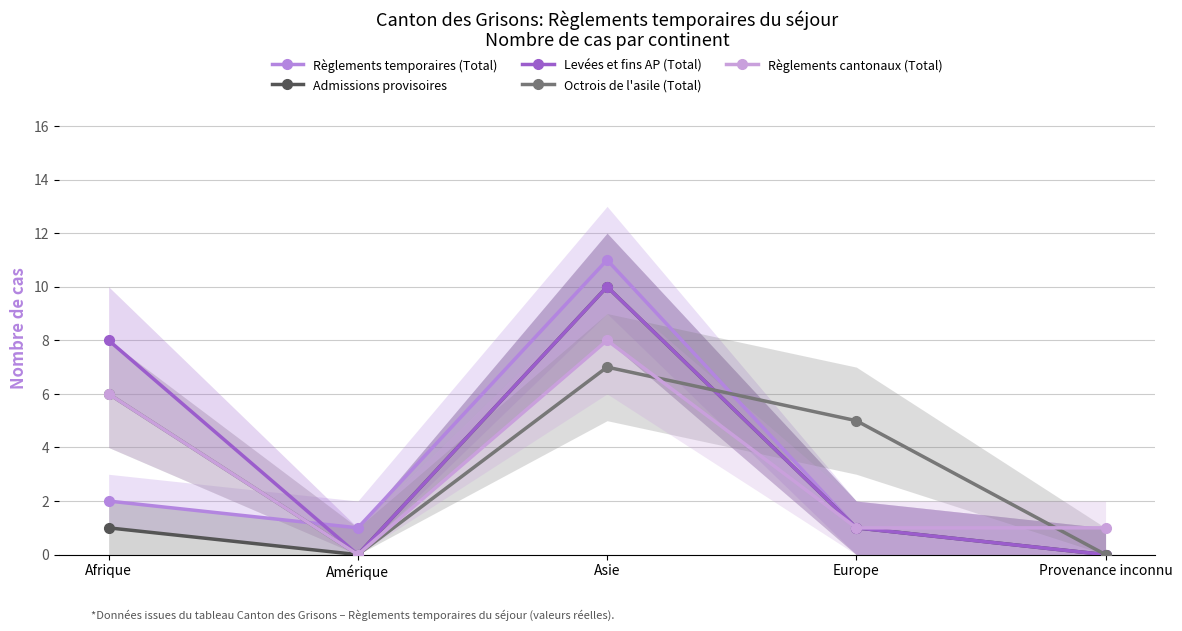

Which series changed the most between Afrique and Amérique?

Levées et fins AP (Total)